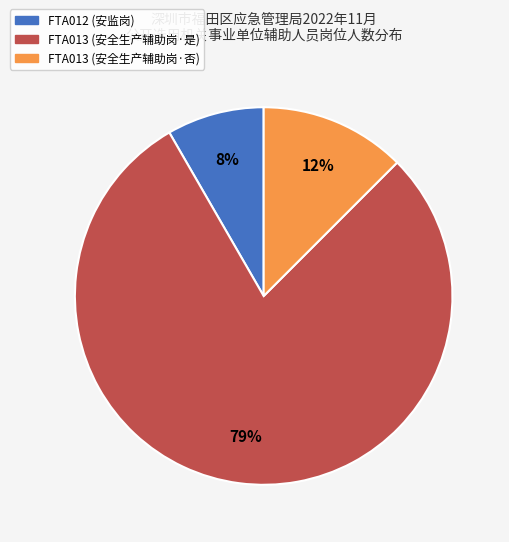

To the nearest percent, what is the difference between the FTA013 (安全生产辅助岗·否) and FTA012 (安监岗) slice percentages?

4%